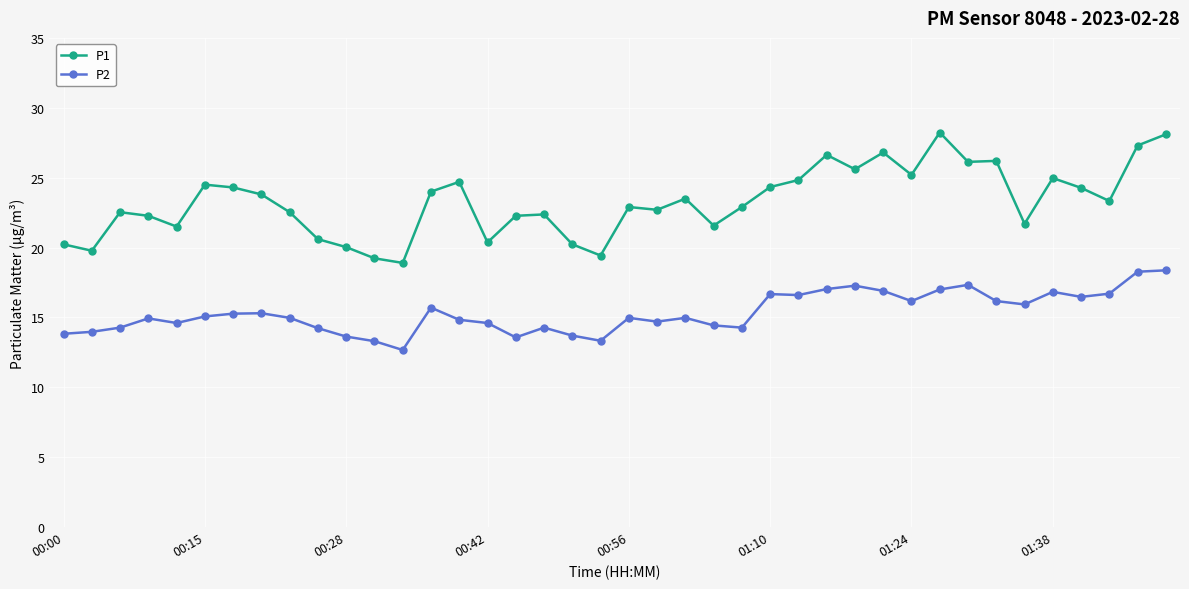

How many categories are shown in the chart?

40